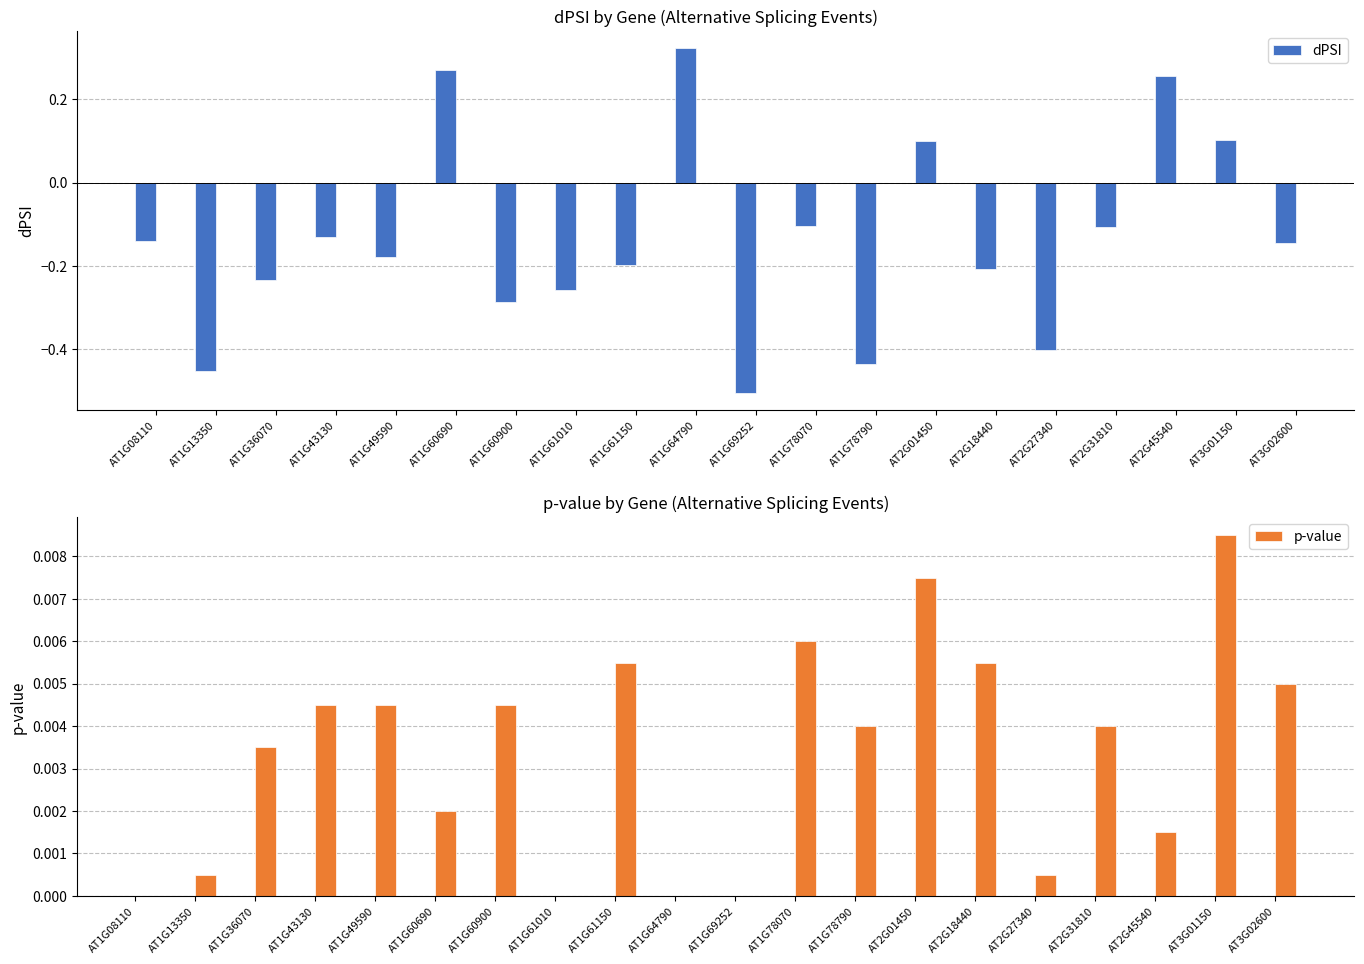

What is the smallest value displayed?

-0.5